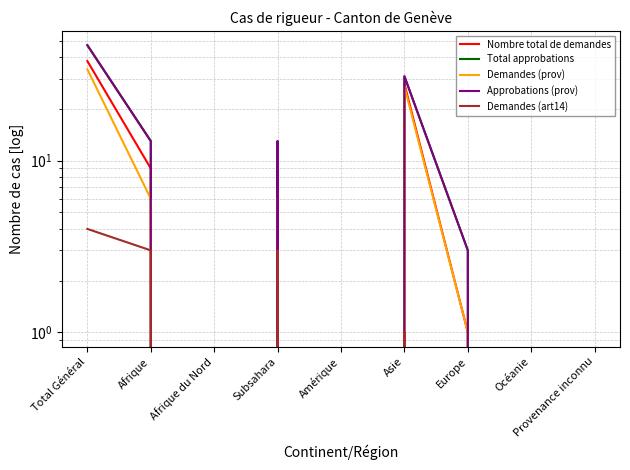

At how many categories does at least one series exceed 36?

1